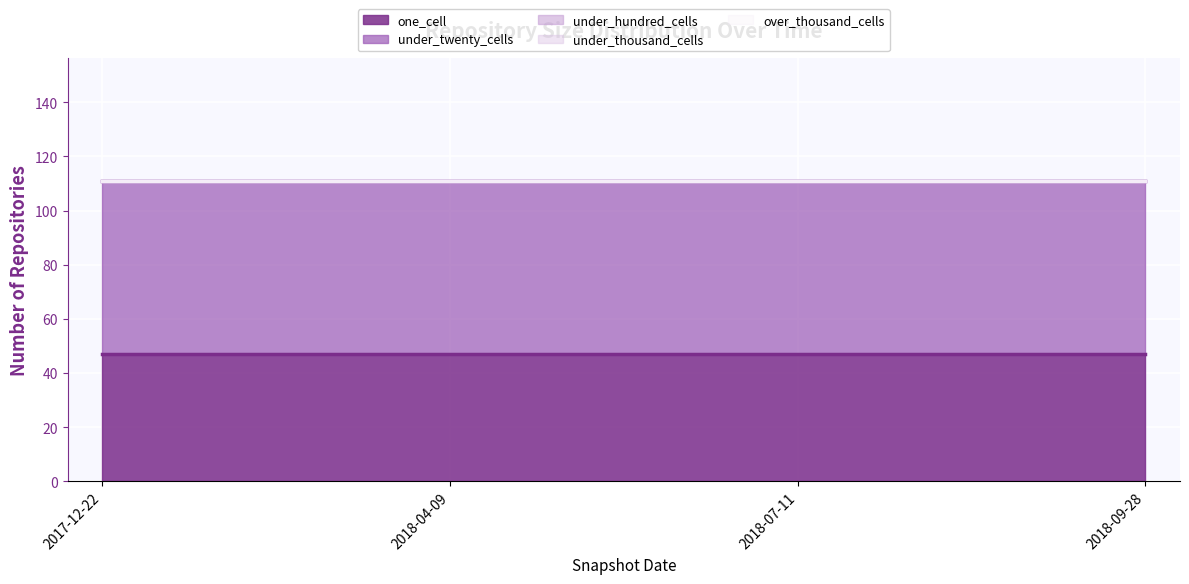

True or false: over_thousand_cells and one_cell intersect in this chart.

False